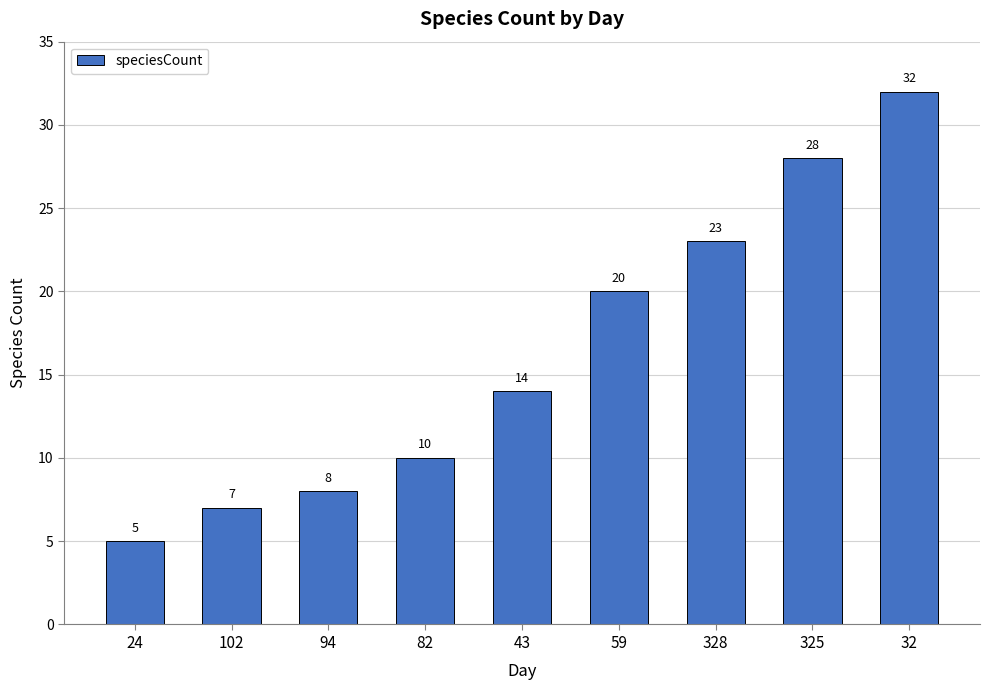

Count the number of data series in this chart.

1